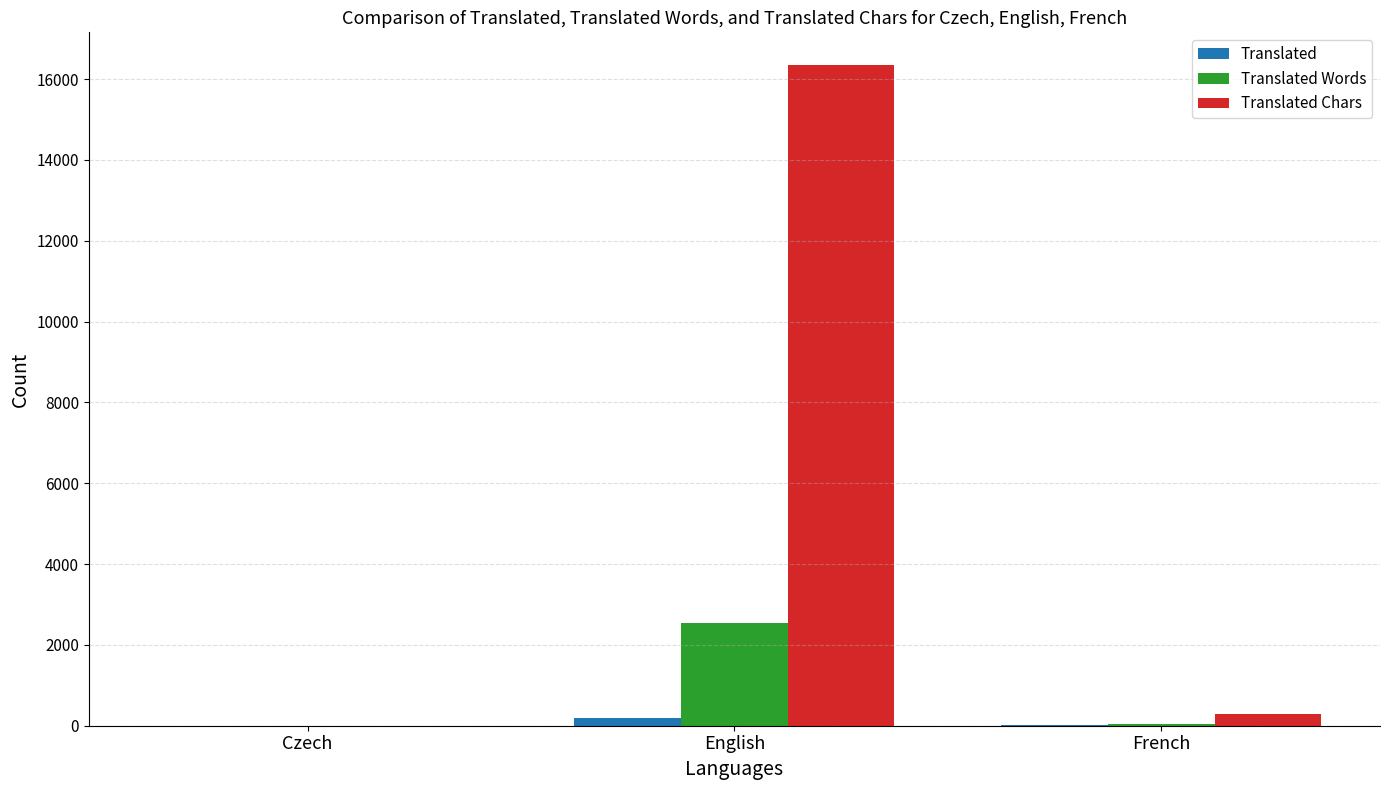

At which label does Translated Words first exceed 50?

English